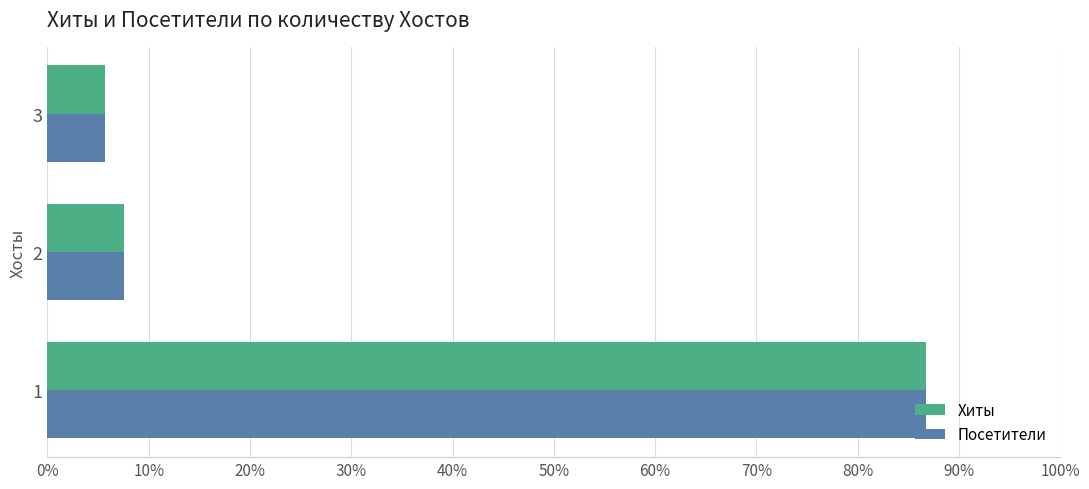

What position from the left is 20%?

3